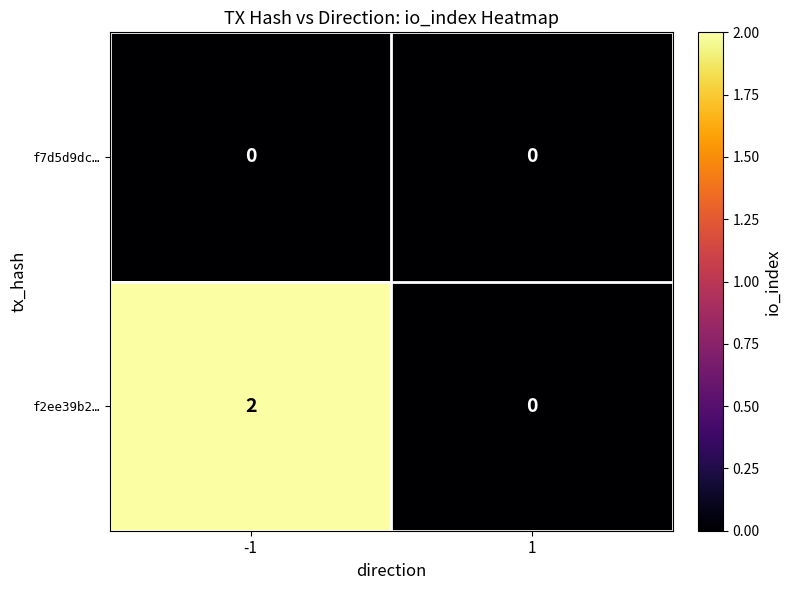

Rank the series by their maximum value, from highest to lowest.

f2ee39b2…, f7d5d9dc…